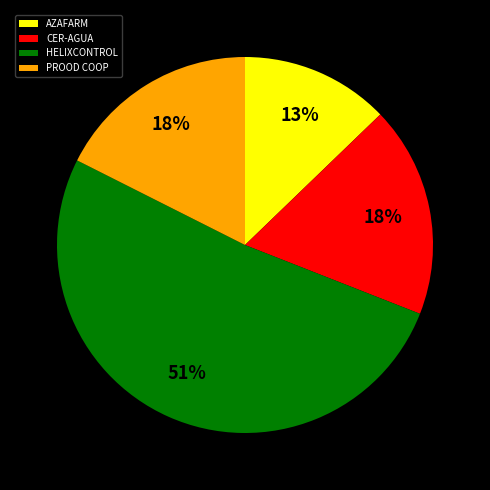

Does HELIXCONTROL account for over 50% of the chart?

Yes